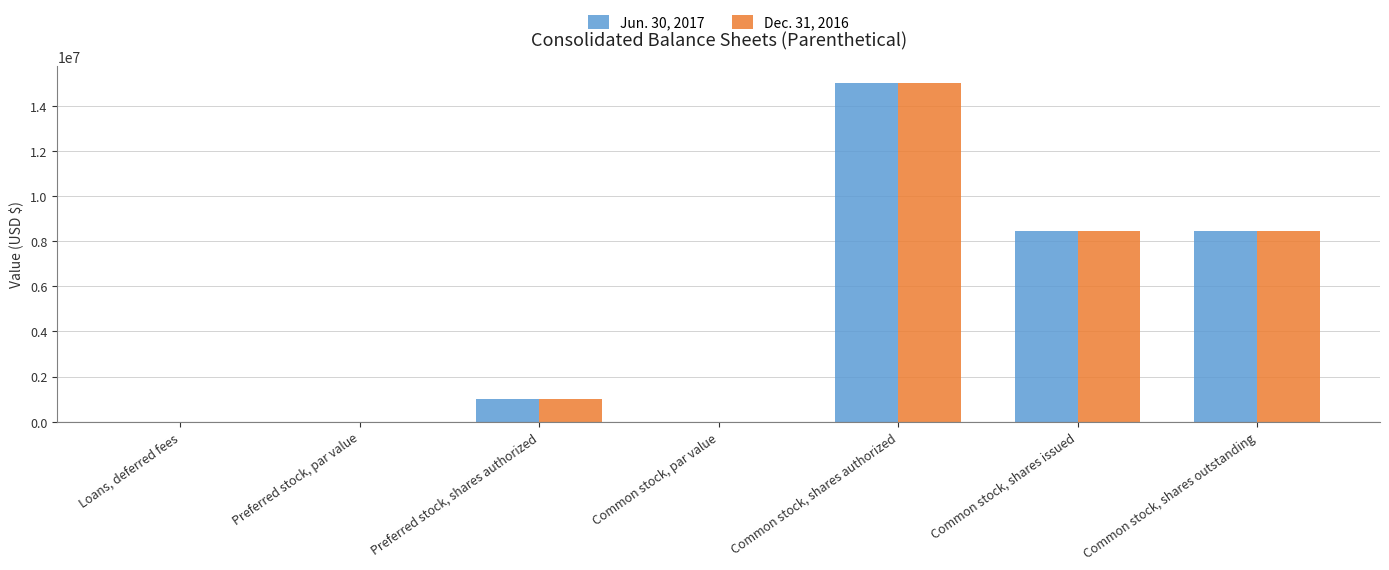

Is the value of Dec. 31, 2016 at Preferred stock, par value greater than the value of Jun. 30, 2017 at Preferred stock, shares authorized?

No